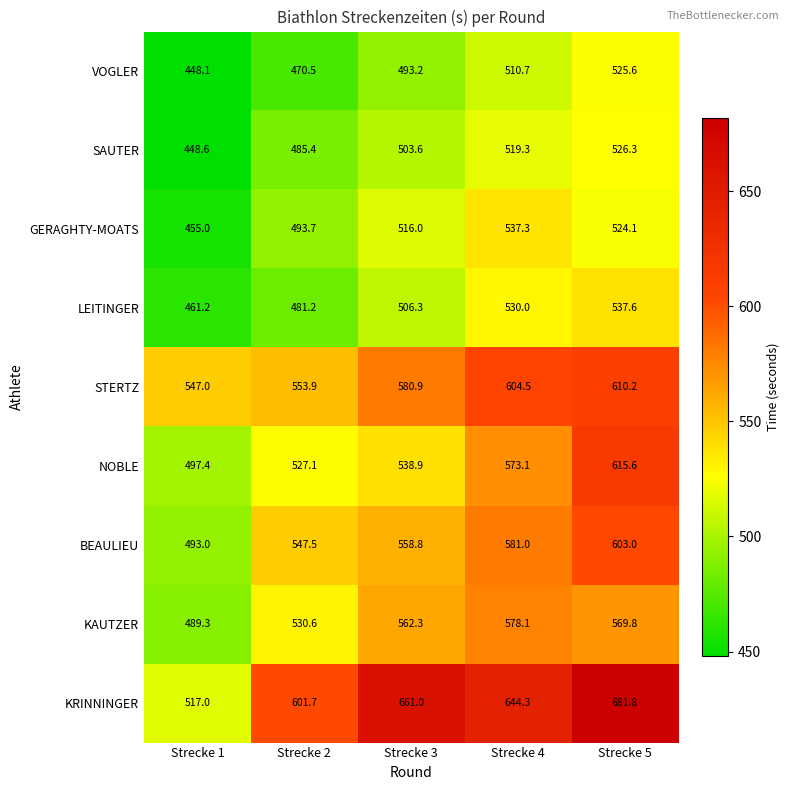

How many values in the STERTZ series are below 580?

2